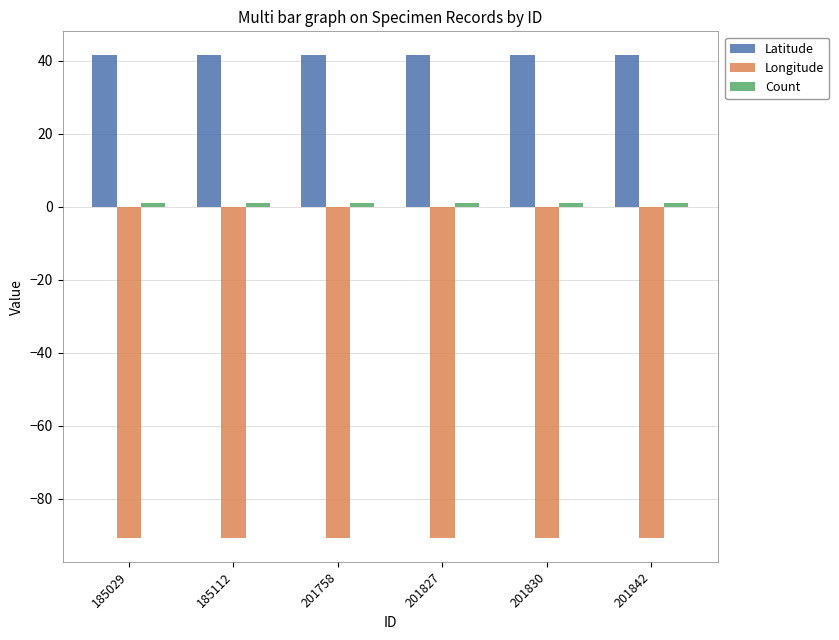

True or false: Latitude has a value of 23.9 at 185029.

False